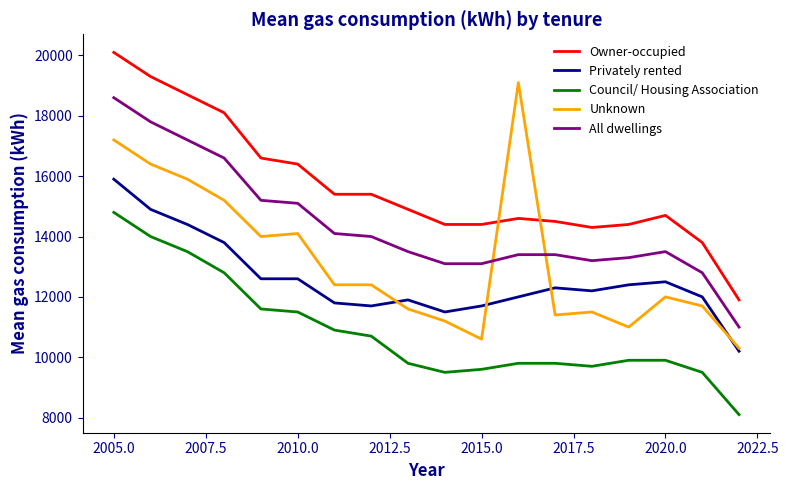

What is the minimum value for Unknown?

10300